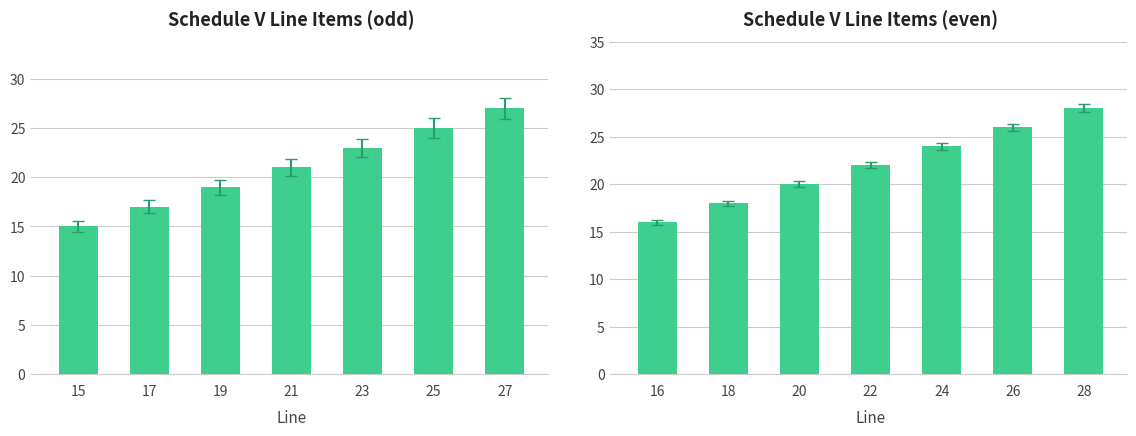

What is the maximum value for Schedule V Line Items (even)?

28